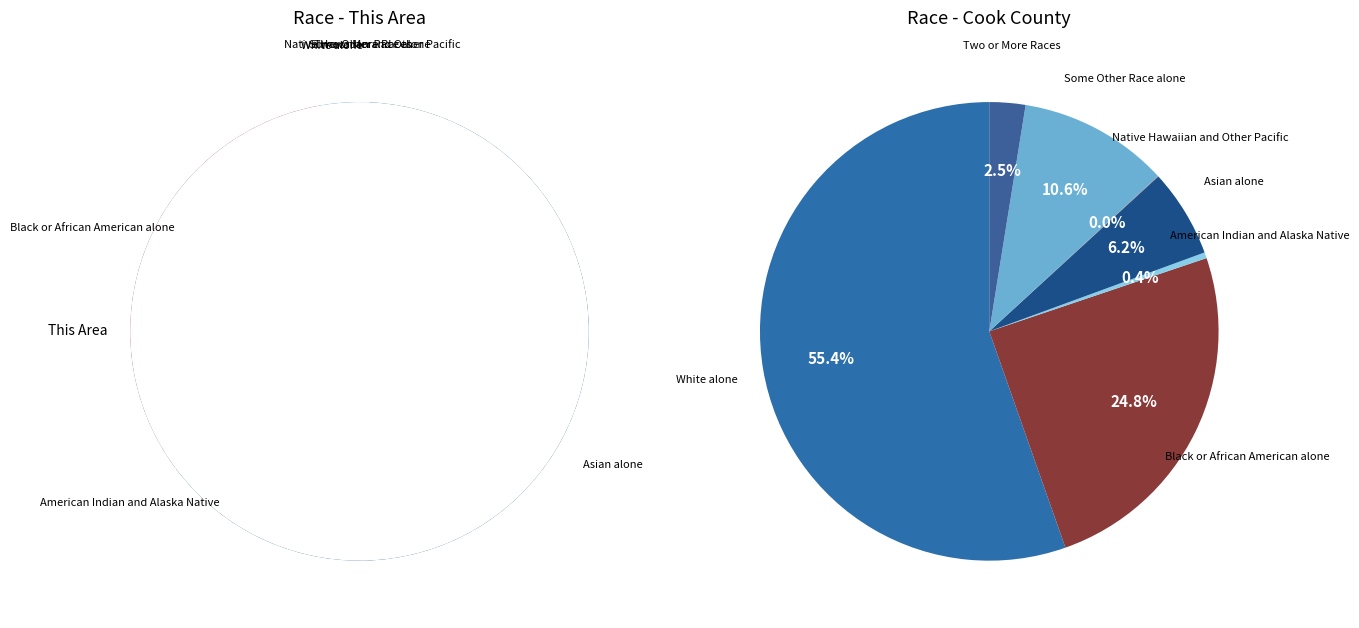

True or false: White alone accounts for 55% of the total.

True